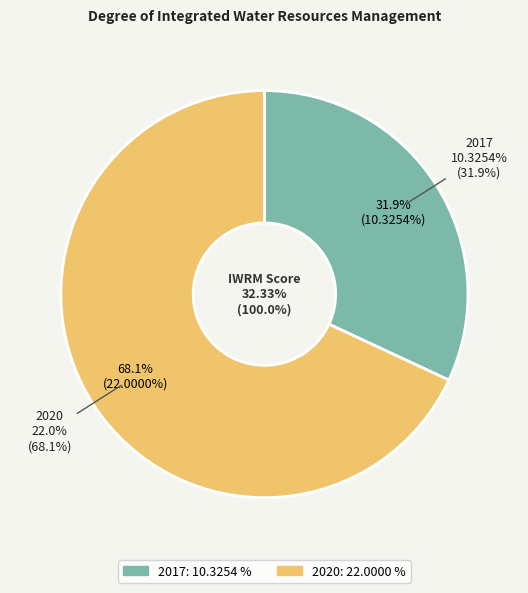

To the nearest percent, what is the difference between the largest and smallest slice percentages?

36%